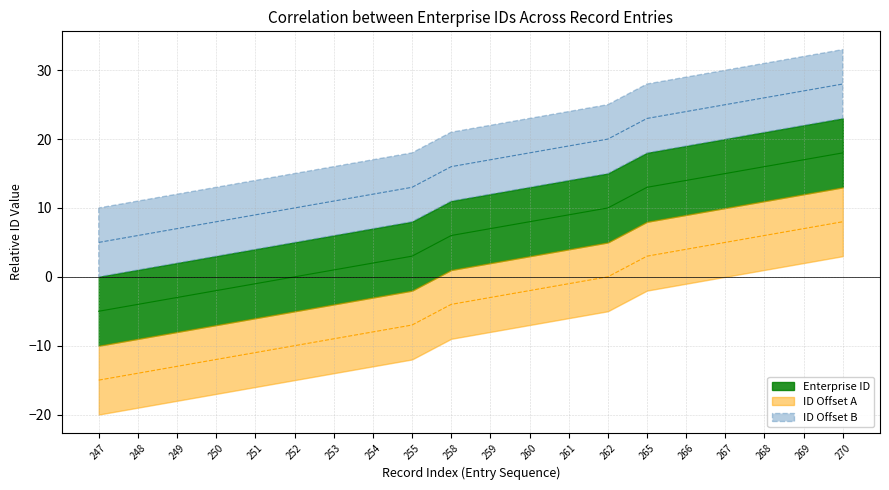

What is the approximate value of ID Offset A at 251?

-11